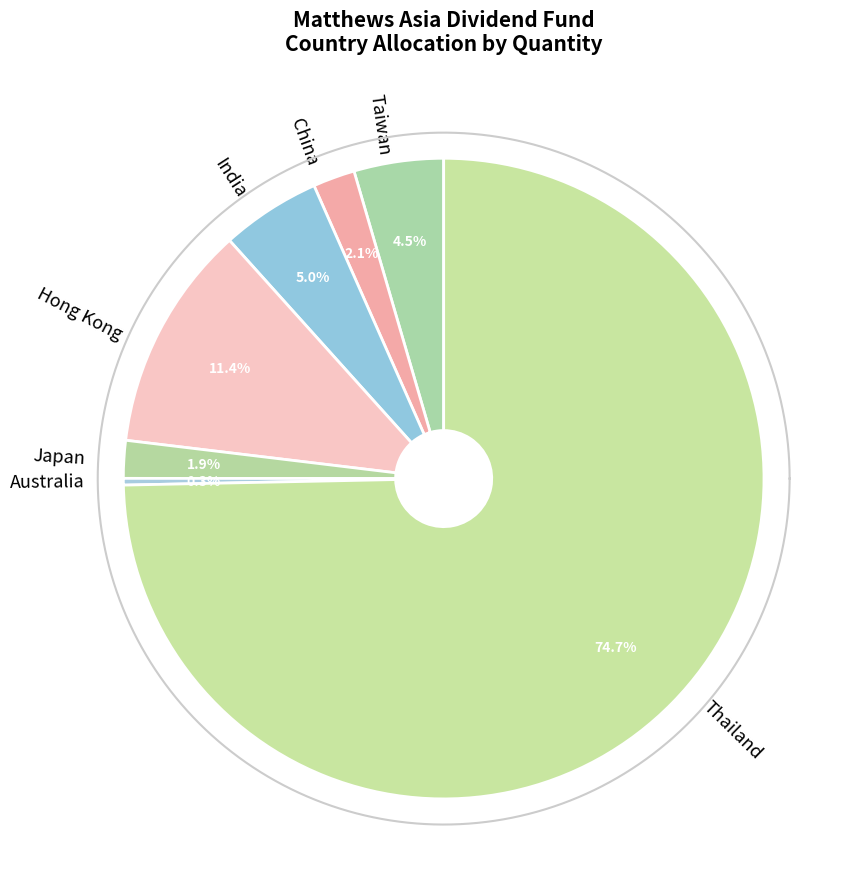

Which category accounts for the majority?

Thailand